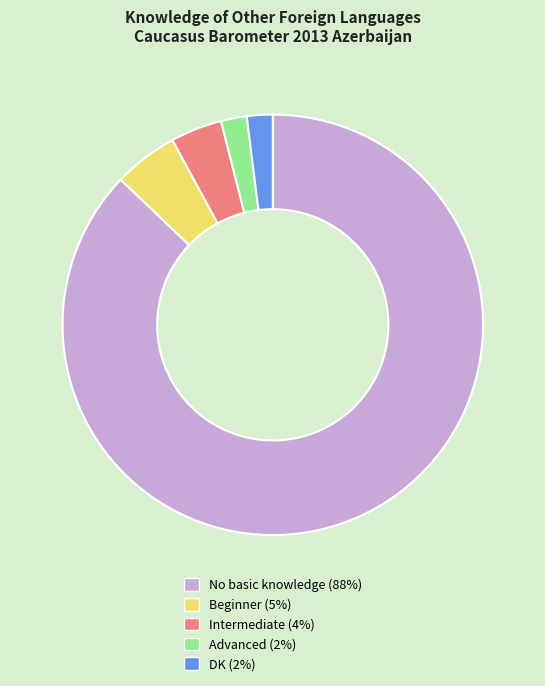

Combined, do Beginner (5%) and DK (2%) account for over 50%?

No